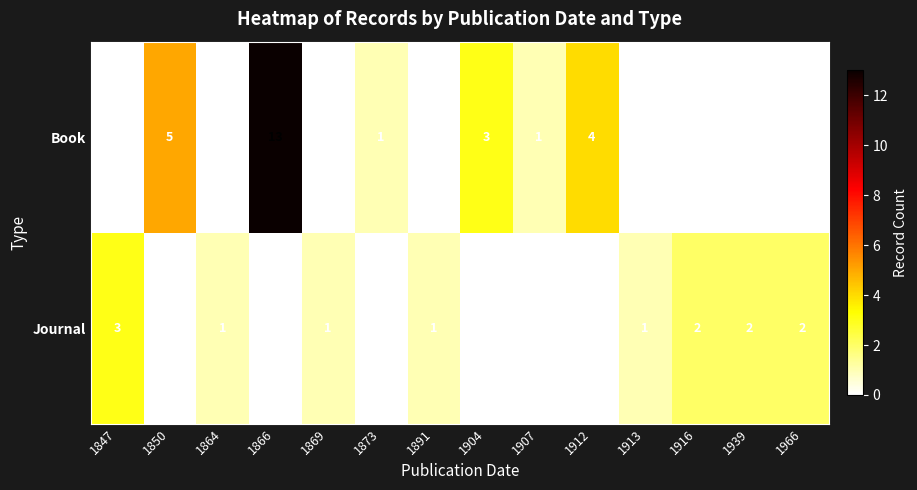

What is the greatest value displayed?

13